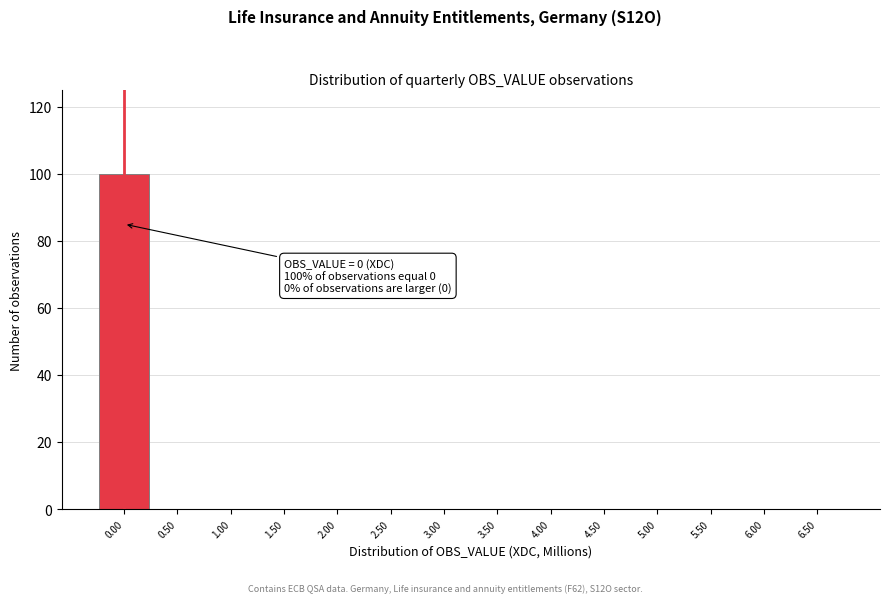

Over which range of the x-axis is the bar tallest?

-0.25 to 0.25